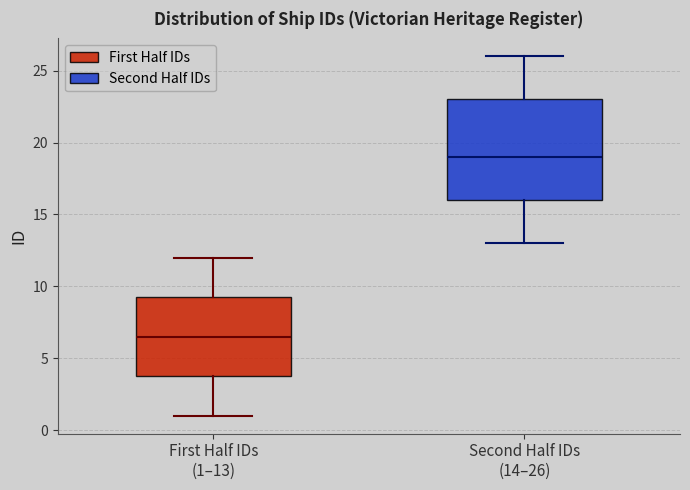

Where is the upper edge of the box for Second Half IDs (14–26) on the y-axis? The values are not printed on the chart, so give them approximately, as read against the axis.

23.0